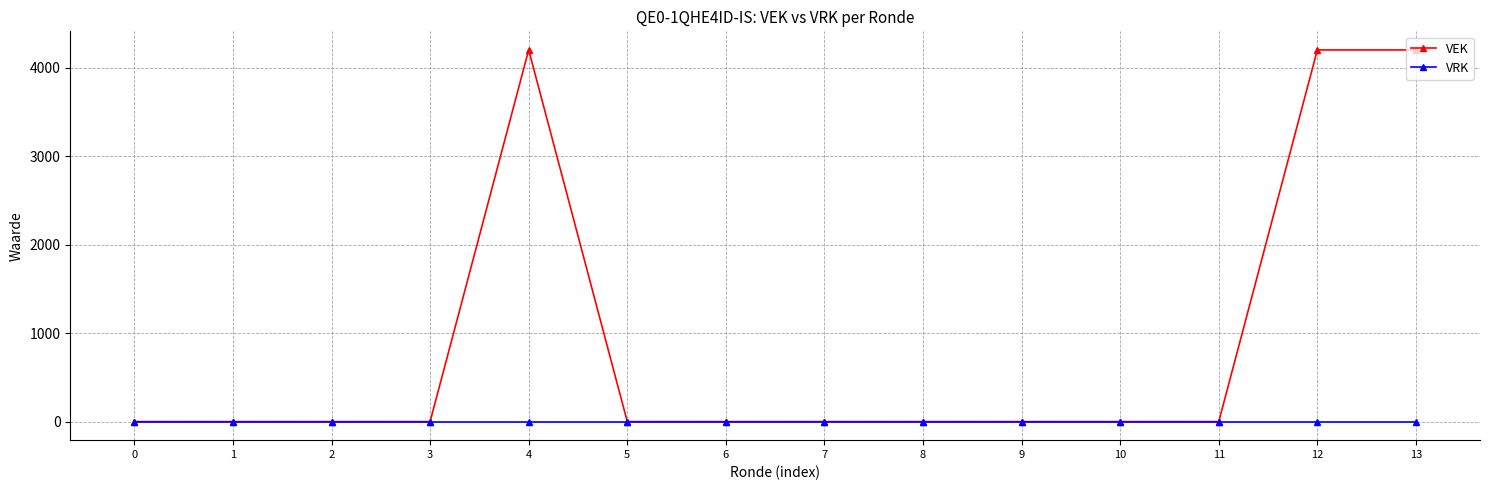

Reading left to right, what are all the values shown in this chart?

VEK: 0	0	0	0	4200	0	0	0	0	0	0	0	4200	4200
VRK: 0	0	0	0	0	0	0	0	0	0	0	0	0	0